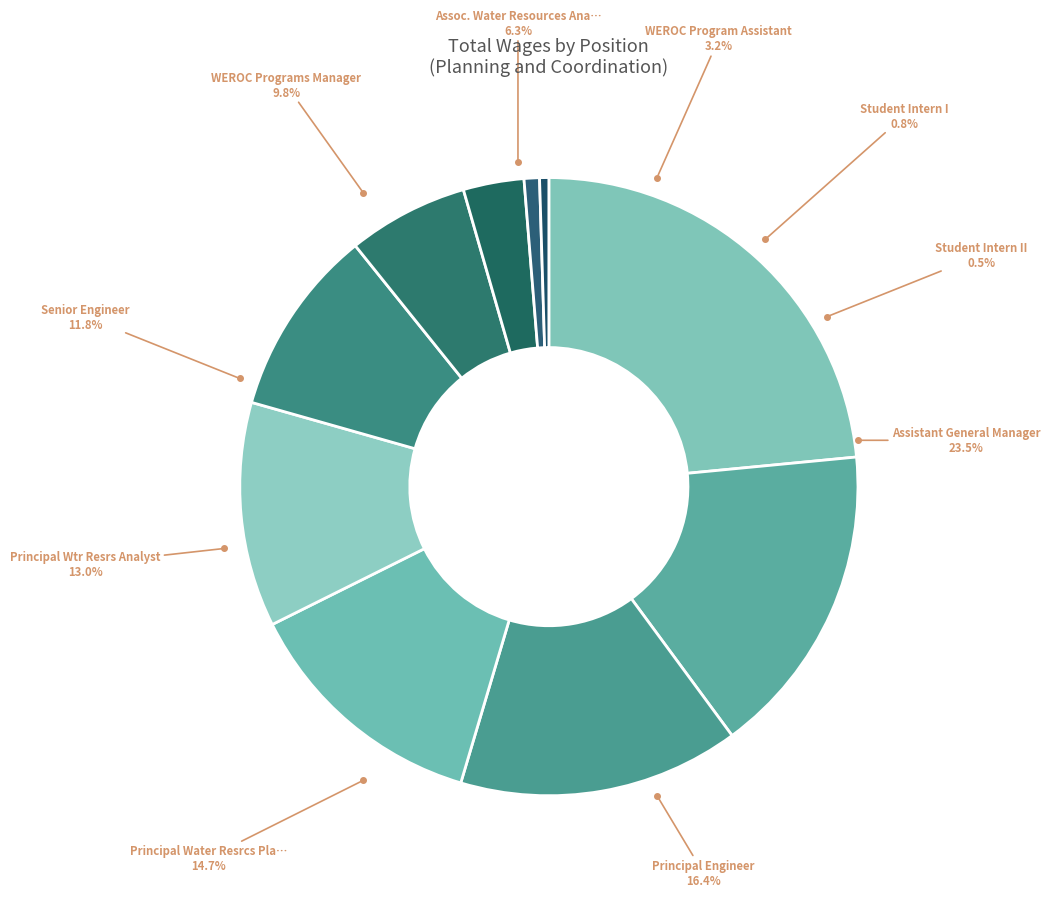

Count the number of slices in the pie.

10